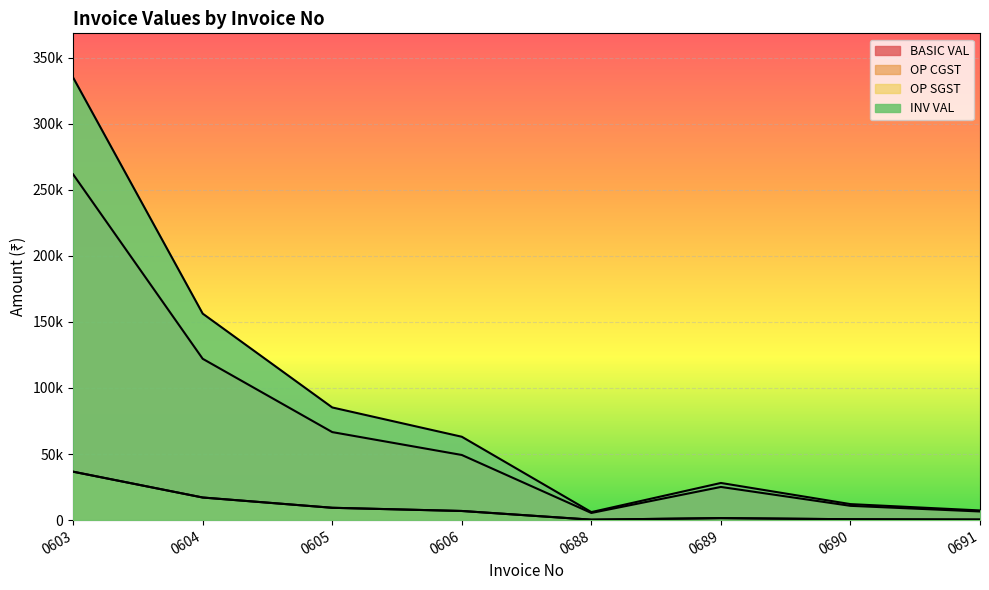

What is the value of the OP CGST point at the 4th from the left?

6898.6